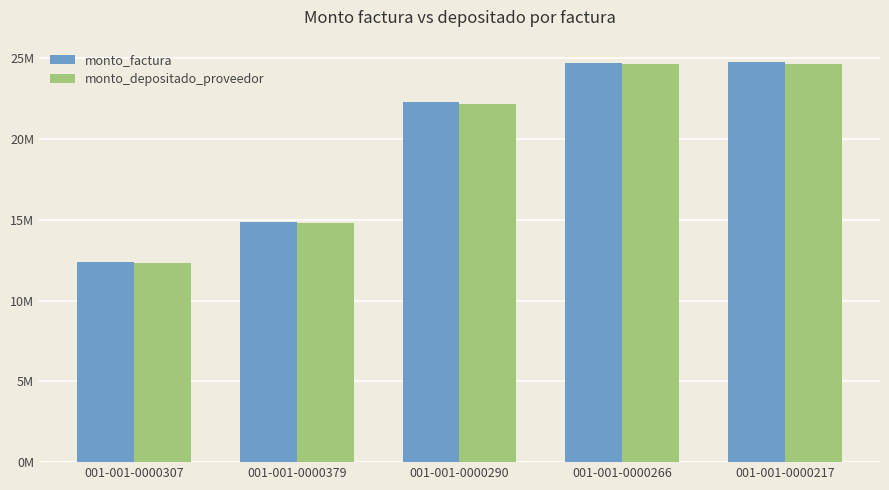

Reading left to right, list all the values displayed in this chart.

monto_factura: 001-001-0000307=12375000	001-001-0000379=14860000	001-001-0000290=22274000	001-001-0000266=24734500	001-001-0000217=24750000
monto_depositado_proveedor: 001-001-0000307=12325500	001-001-0000379=14800560	001-001-0000290=22184904	001-001-0000266=24635562	001-001-0000217=24651000